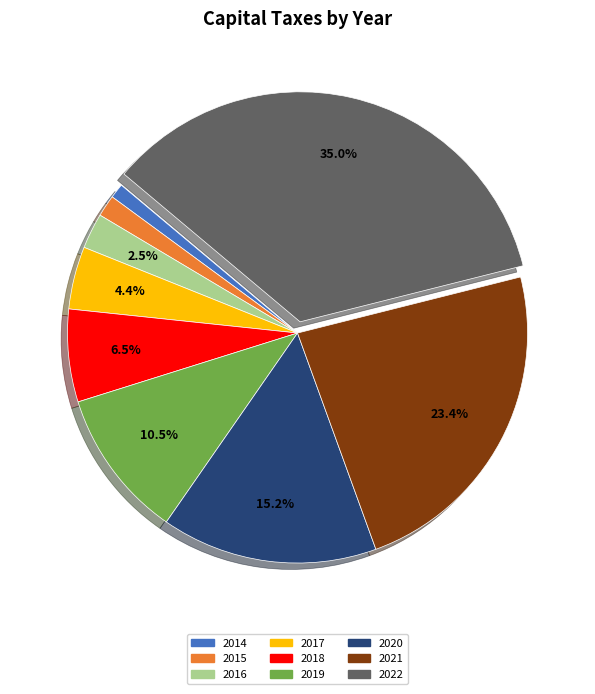

To the nearest percent, what is the average slice percentage?

11%